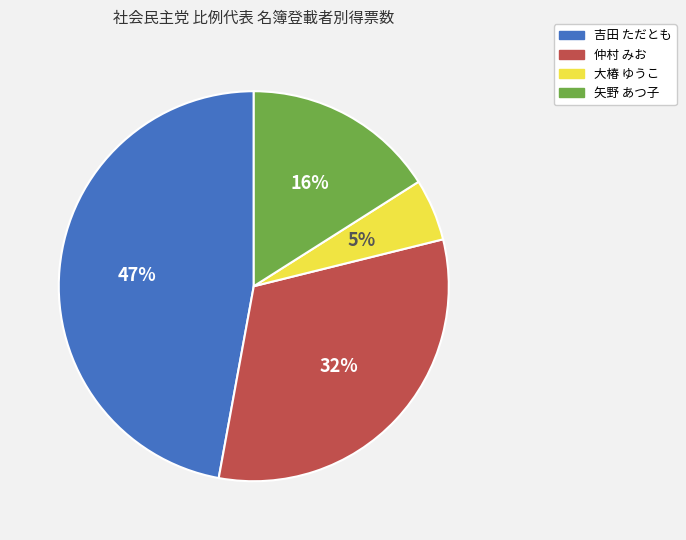

True or false: 矢野 あつ子 accounts for 22% of the total.

False